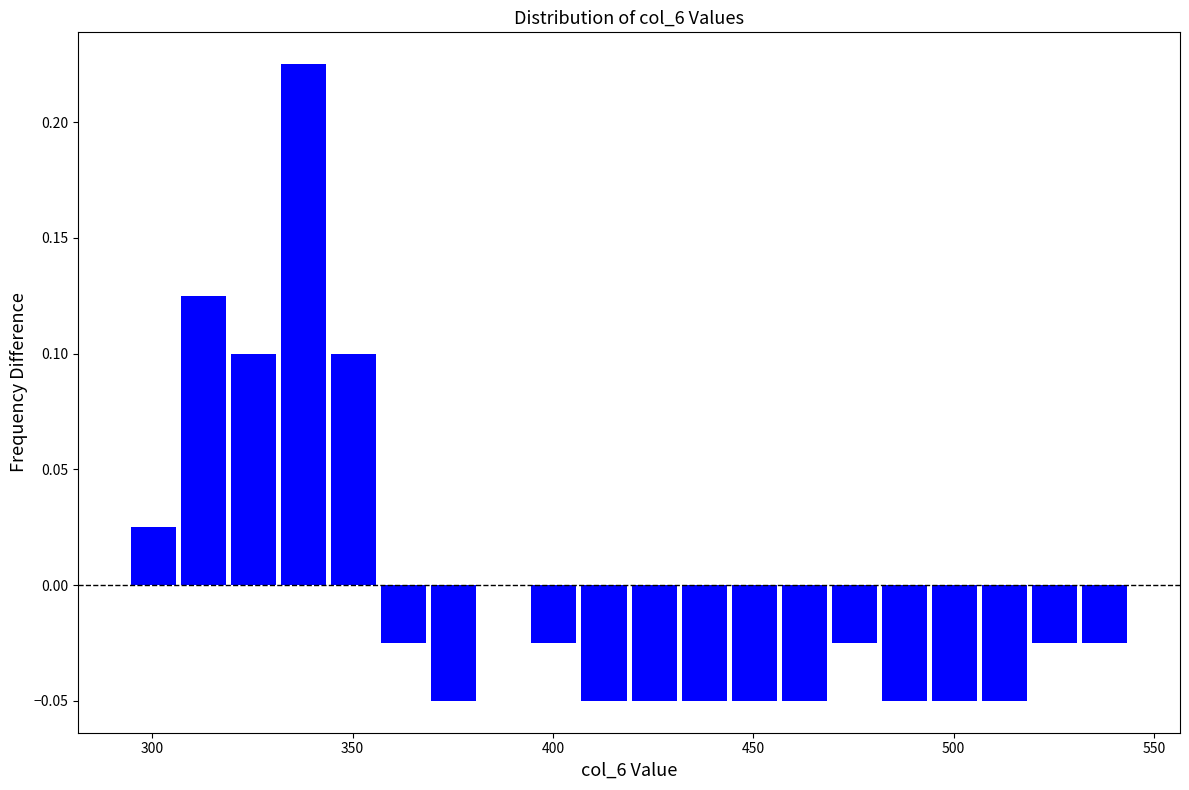

Read against the x-axis, roughly where is the centre of the tallest bar?

340